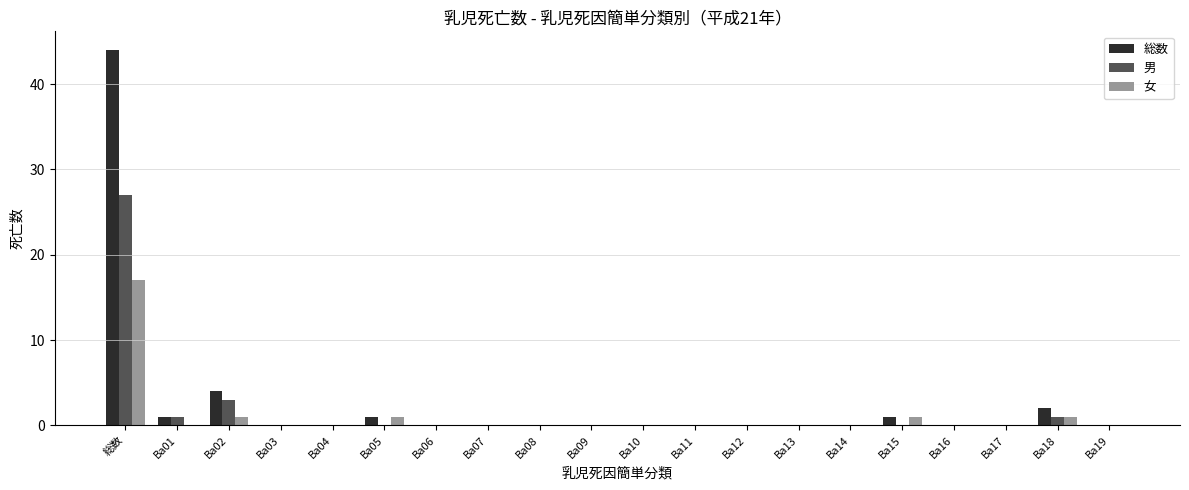

At which category is the sum across all series the highest?

総数